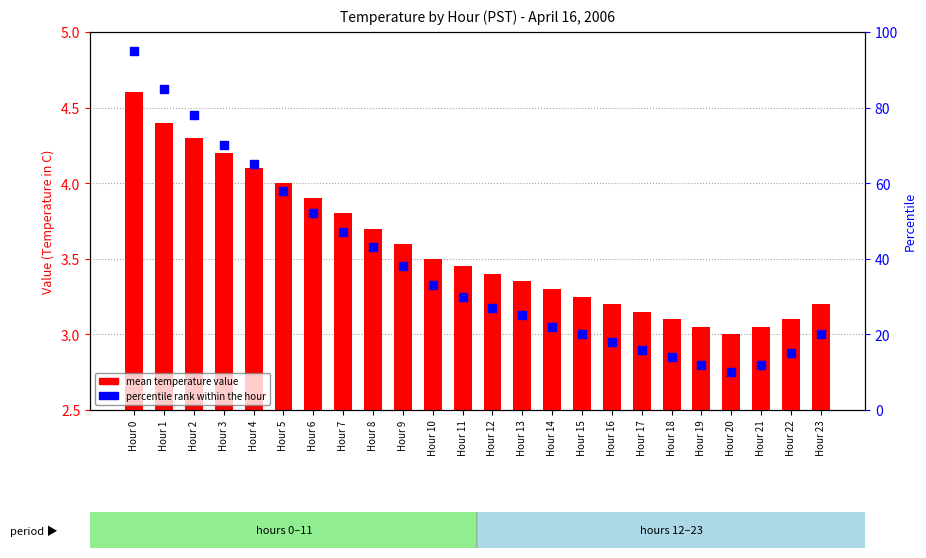

Which series has the largest Y range (max minus min)?

percentile rank within the hour